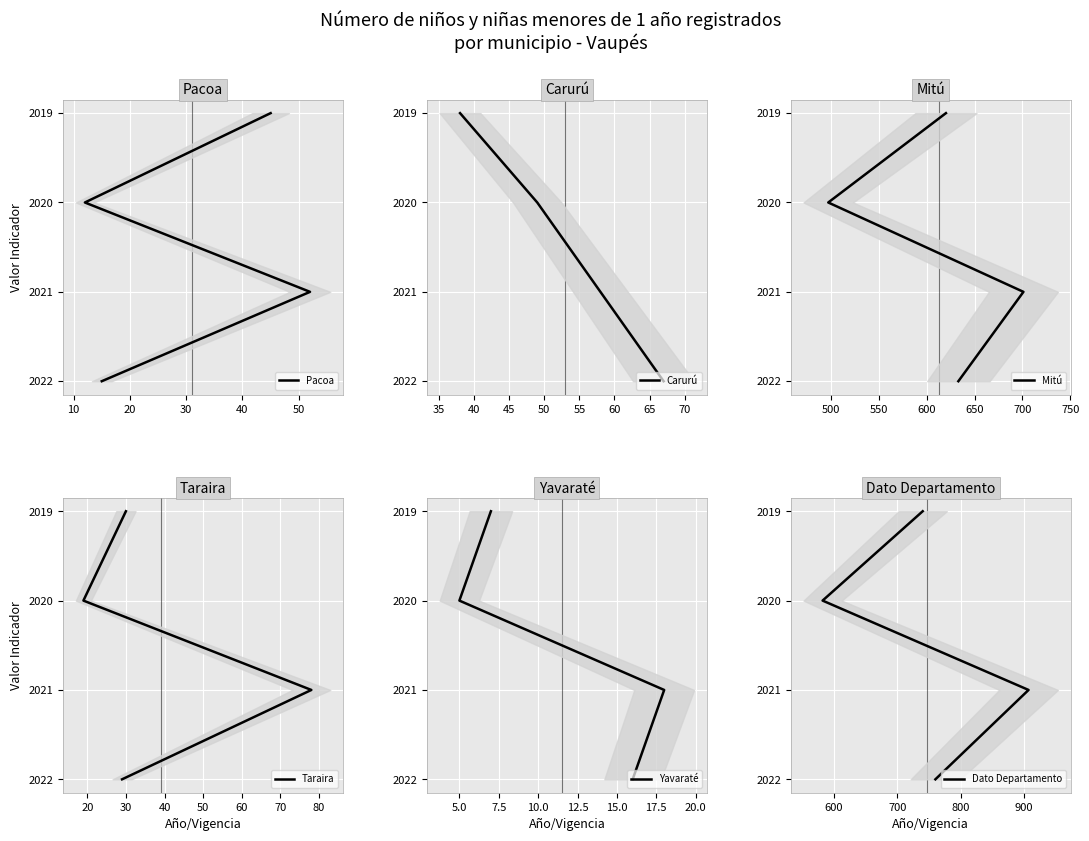

Between 20 and 30, which is larger?

30